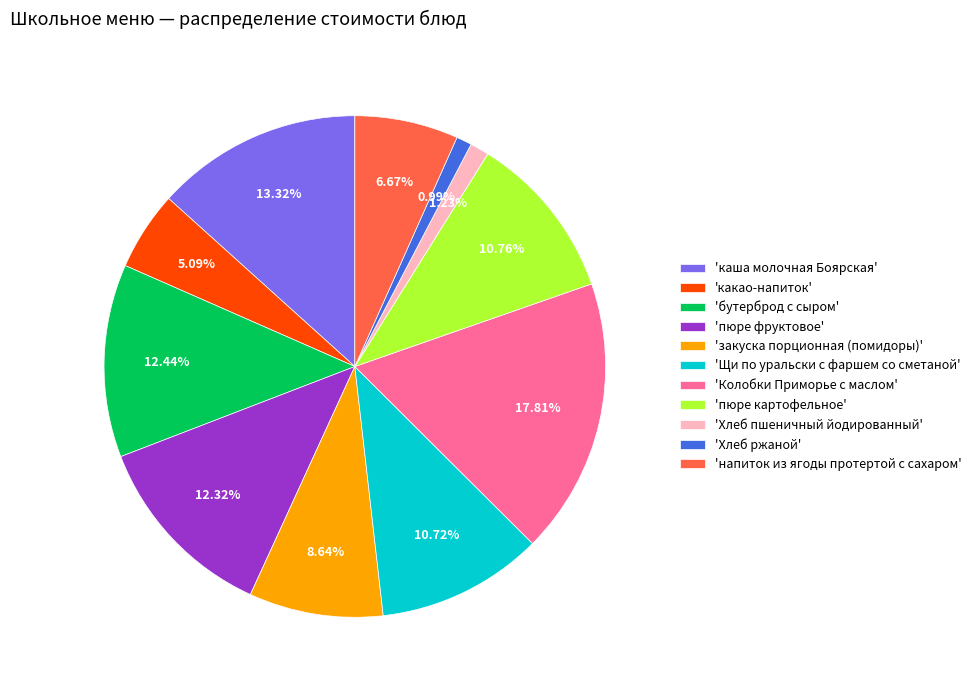

What is the ratio of the value at 'какао-напиток' to the value at 'напиток из ягоды протертой с сахаром'?

0.8